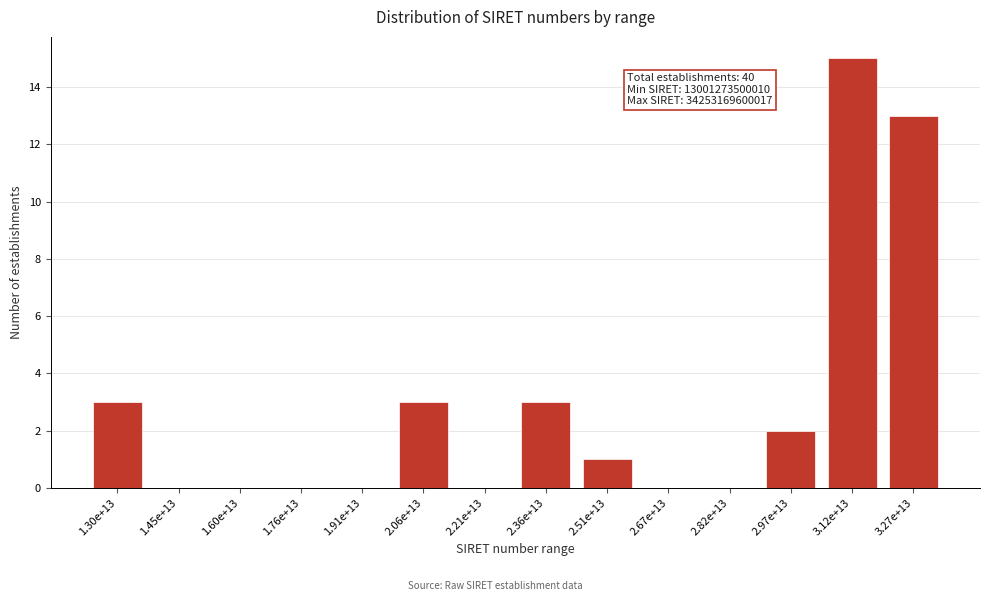

Reading left to right, transcribe all the data shown in this chart.

1.30e+13=3	1.45e+13=0	1.60e+13=0	1.76e+13=0	1.91e+13=0	2.06e+13=3	2.21e+13=0	2.36e+13=3	2.51e+13=1	2.67e+13=0	2.82e+13=0	2.97e+13=2	3.12e+13=15	3.27e+13=13